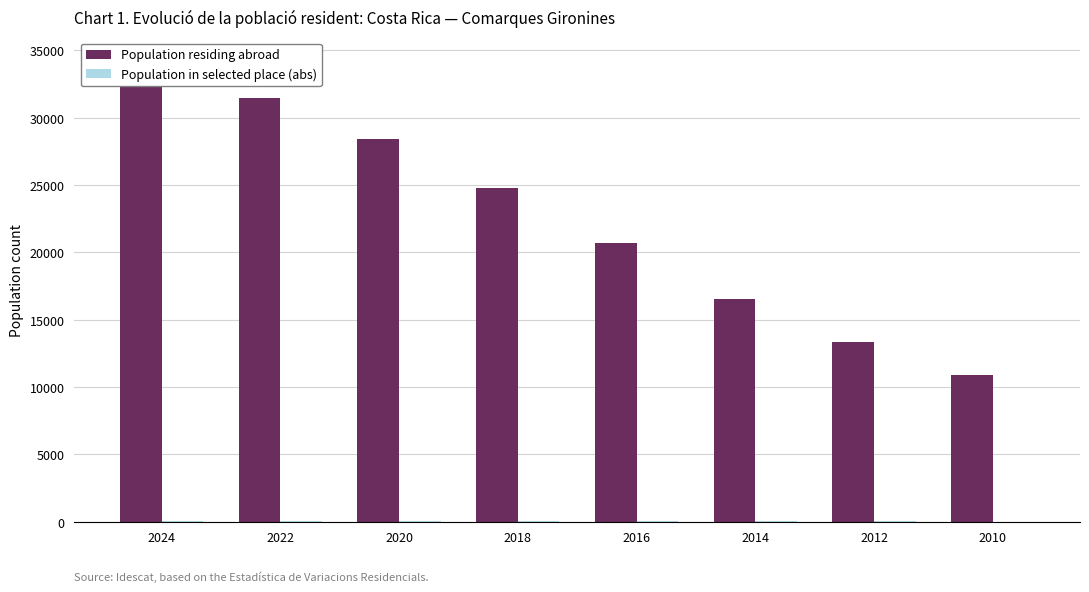

True or false: Population residing abroad has a value of 51300 at 2024.

False